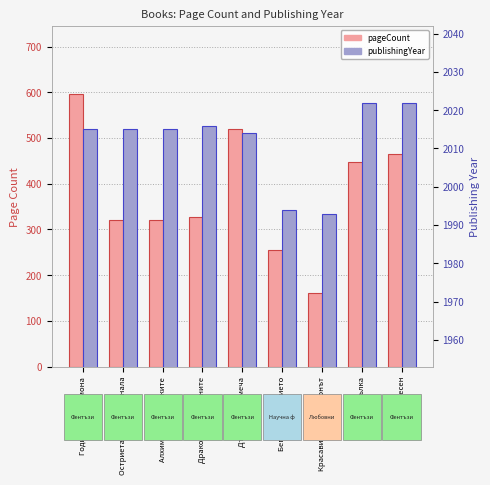

How many bars are there in total?

18